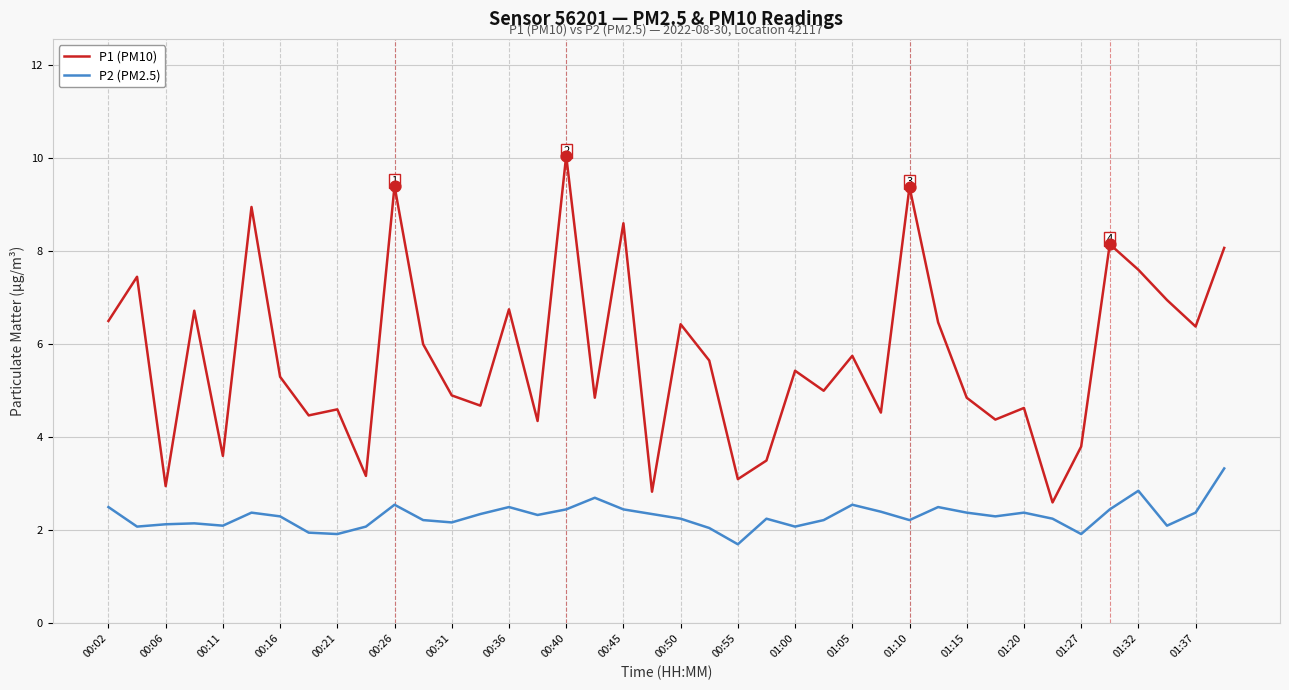

What are all the series names shown in the legend?

P1 (PM10), P2 (PM2.5)